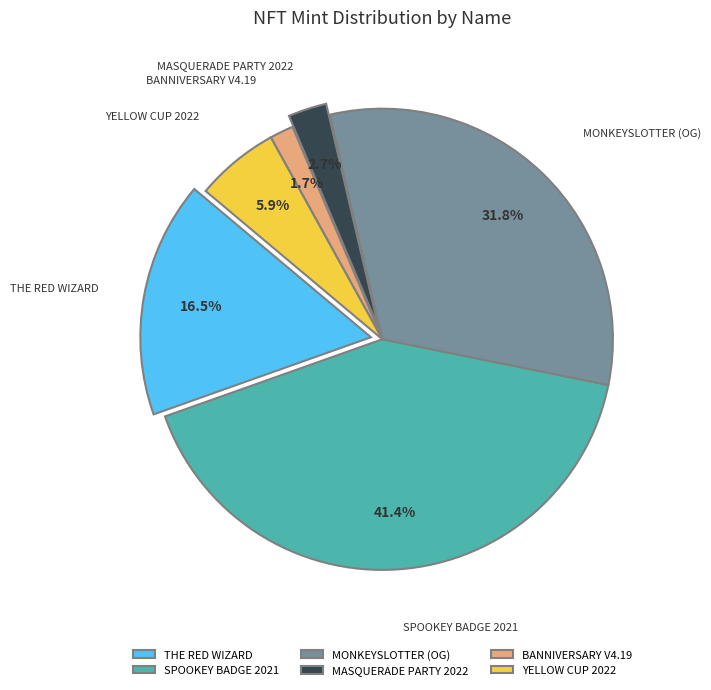

What is the change in value from The Red Wizard to spooKey Badge 2021?

+819